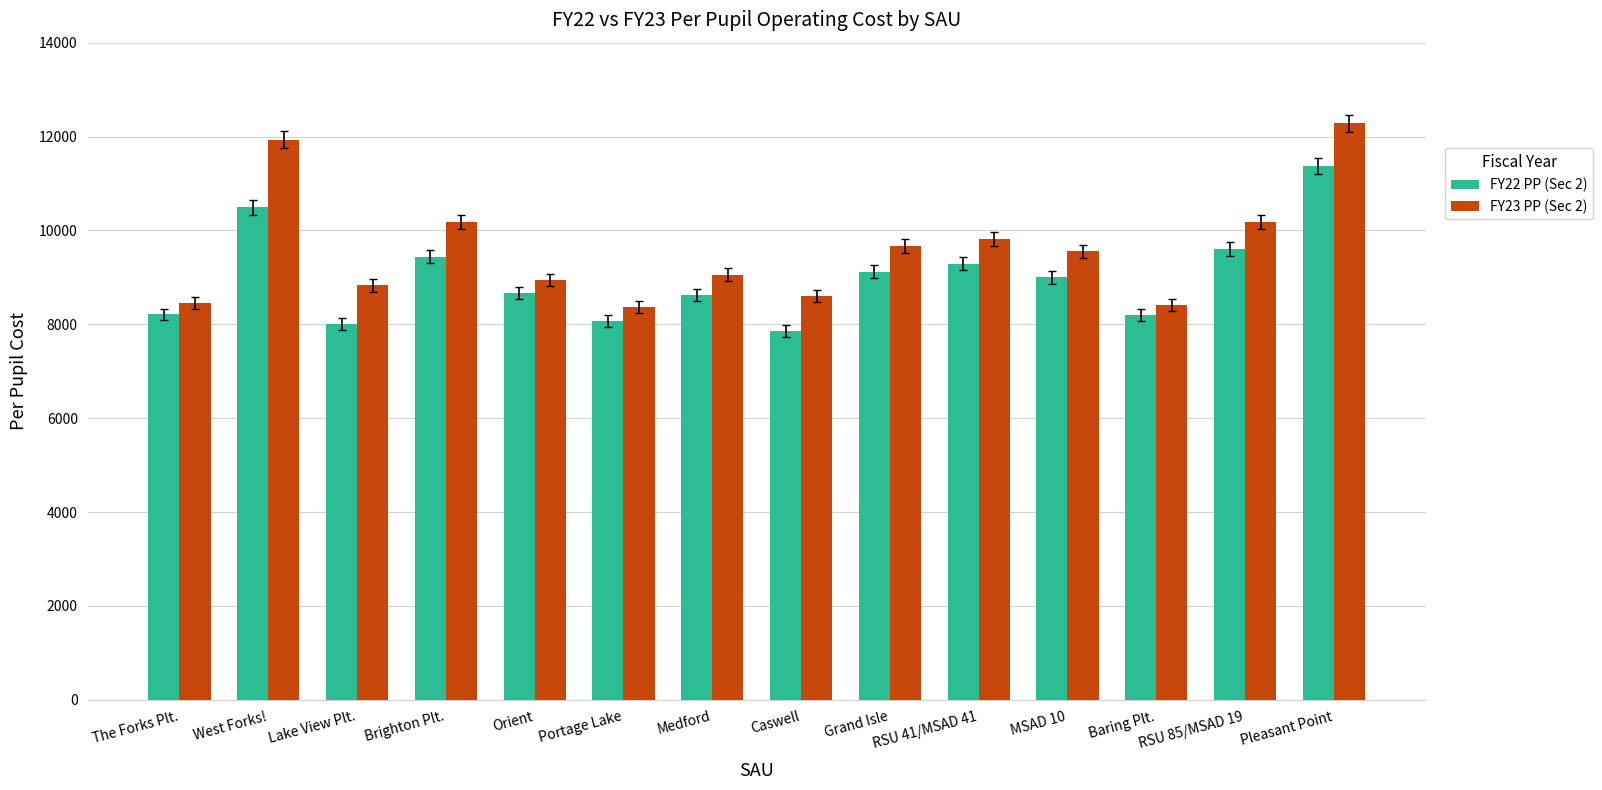

Does the chart contain any negative values?

No